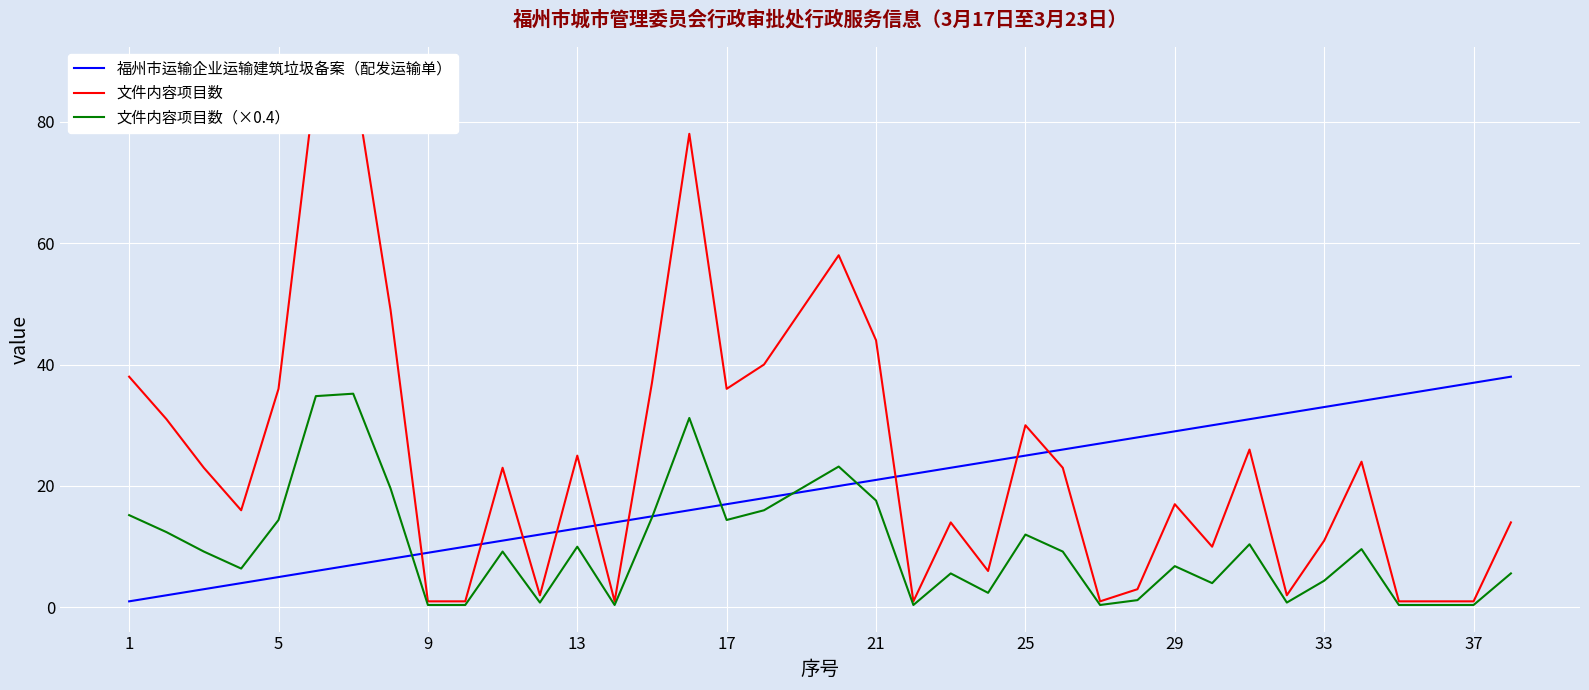

Which series has the largest total across all categories?

文件内容项目数